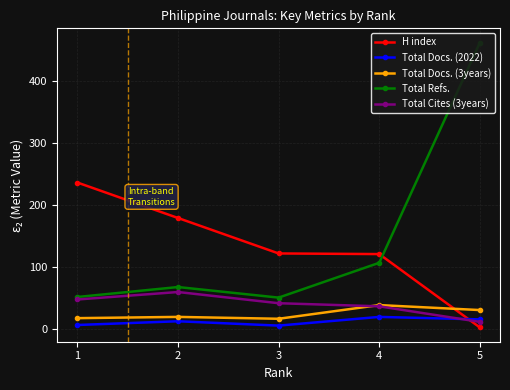

What is the greatest value displayed?

461